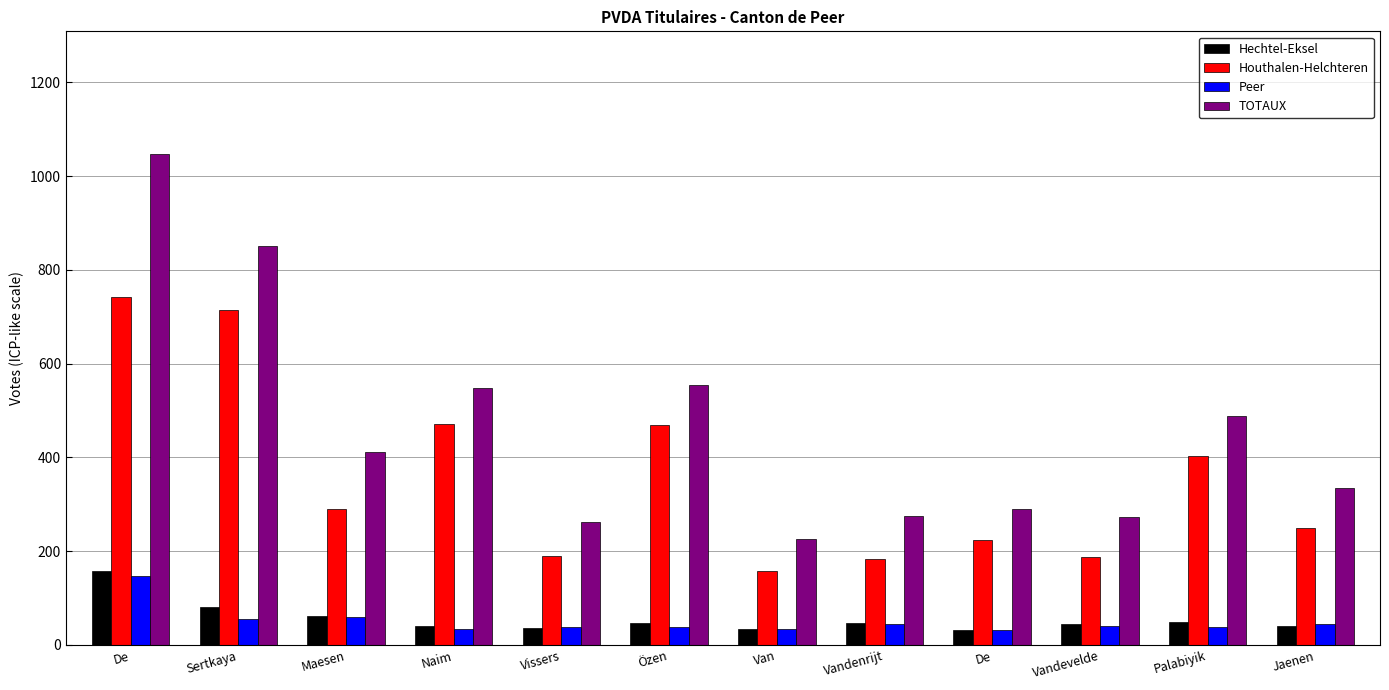

What is the value of the Peer bar at the 4th from the left?

35